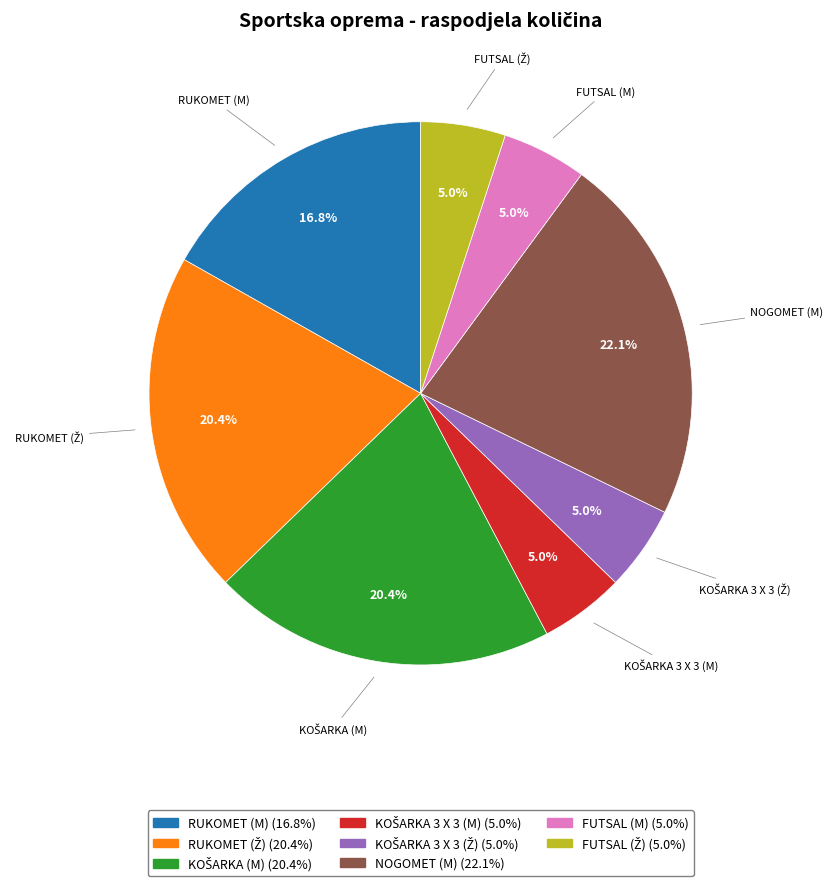

How many segments does this pie chart have?

8